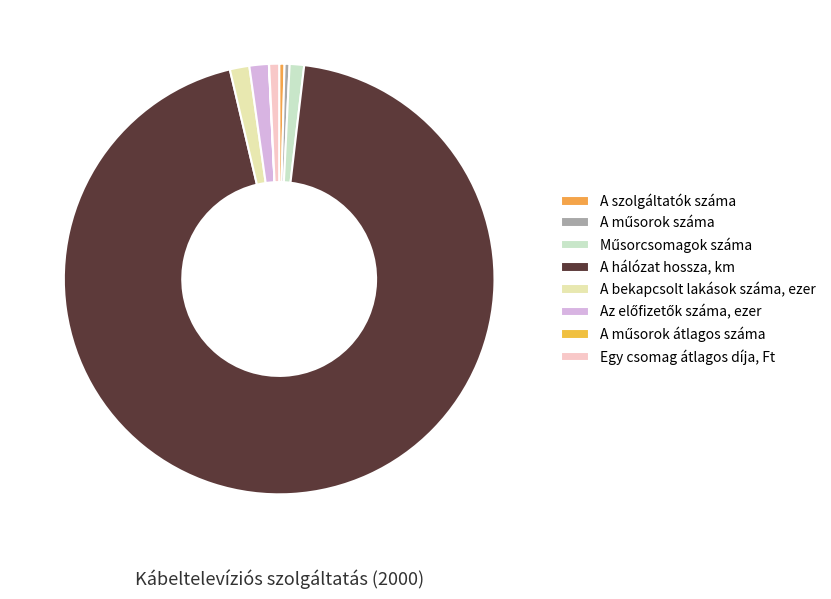

What is the change in value from A műsorok száma to Műsorcsomagok száma?

+781